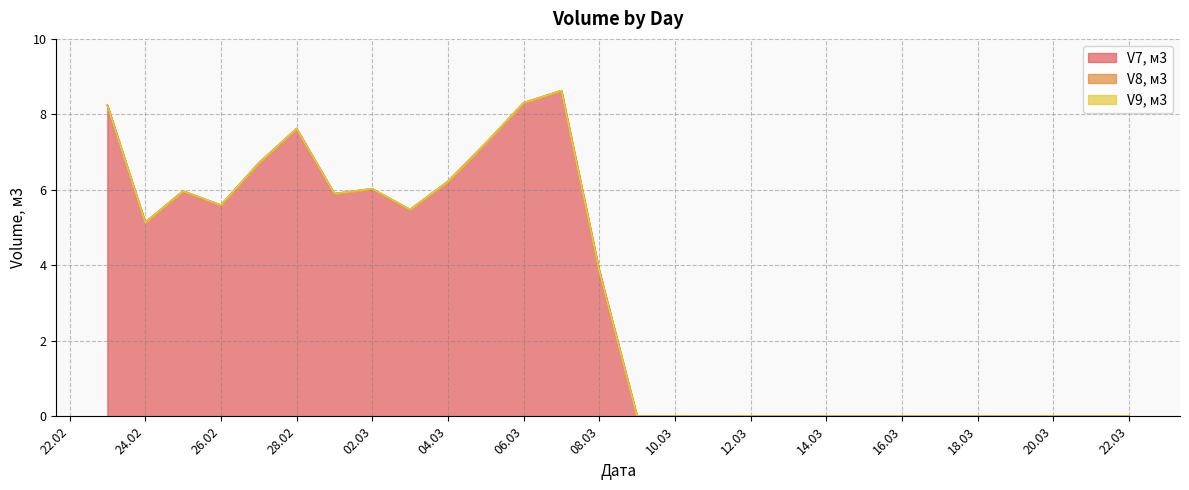

Does the chart have visible grid lines?

Yes